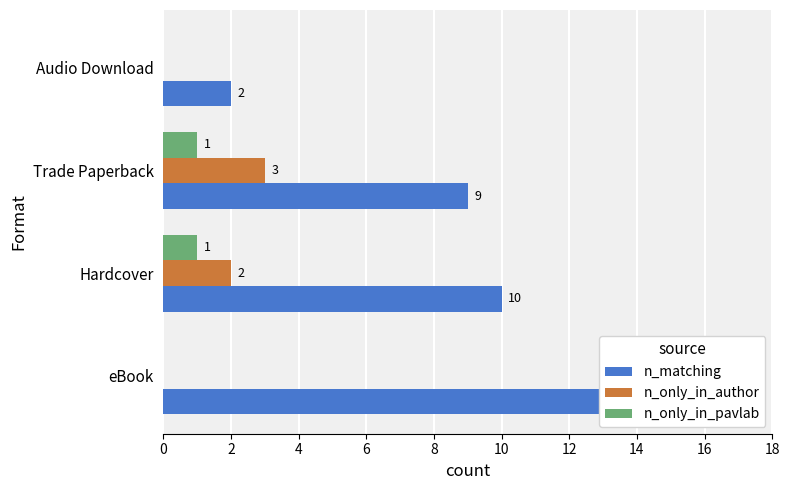

List the labels in order of n_only_in_author value, smallest first.

0, 6, 2, 4